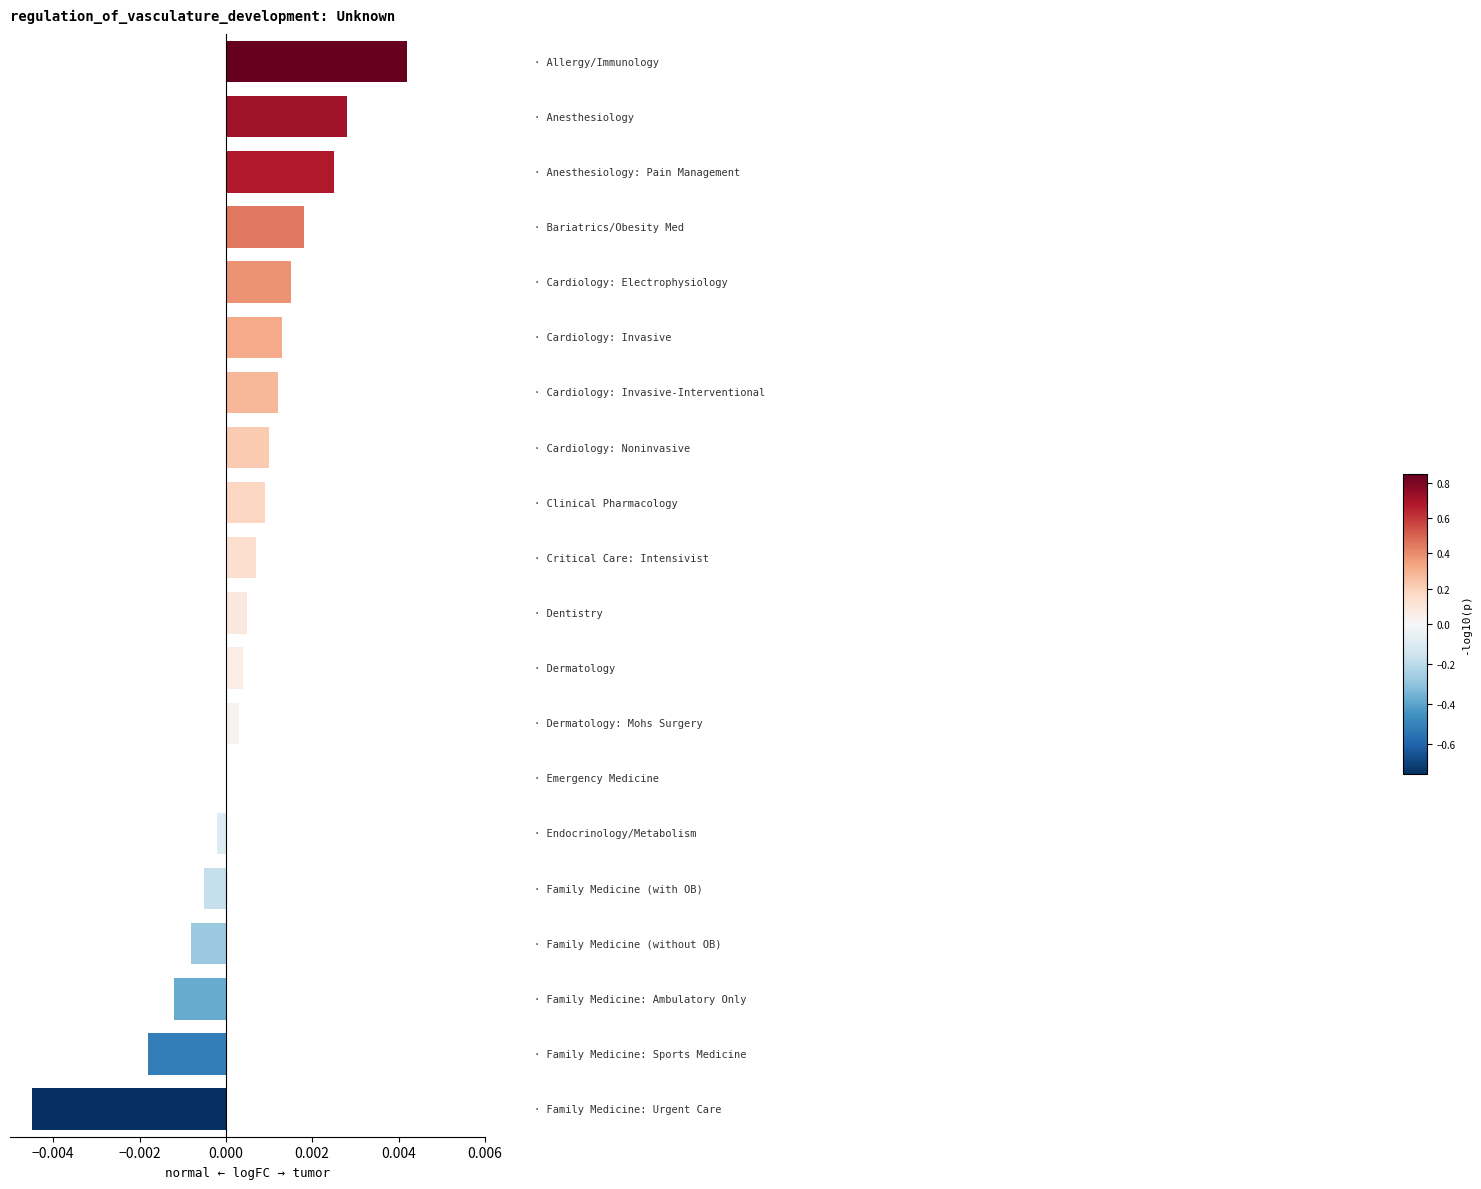

How many distinct data groups are displayed?

1